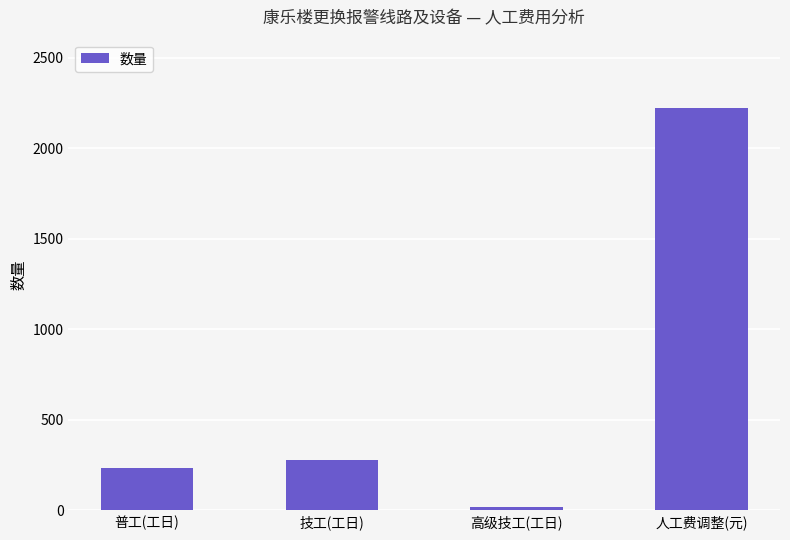

List the labels in order of value, largest first.

人工费调整(元), 技工(工日), 普工(工日), 高级技工(工日)